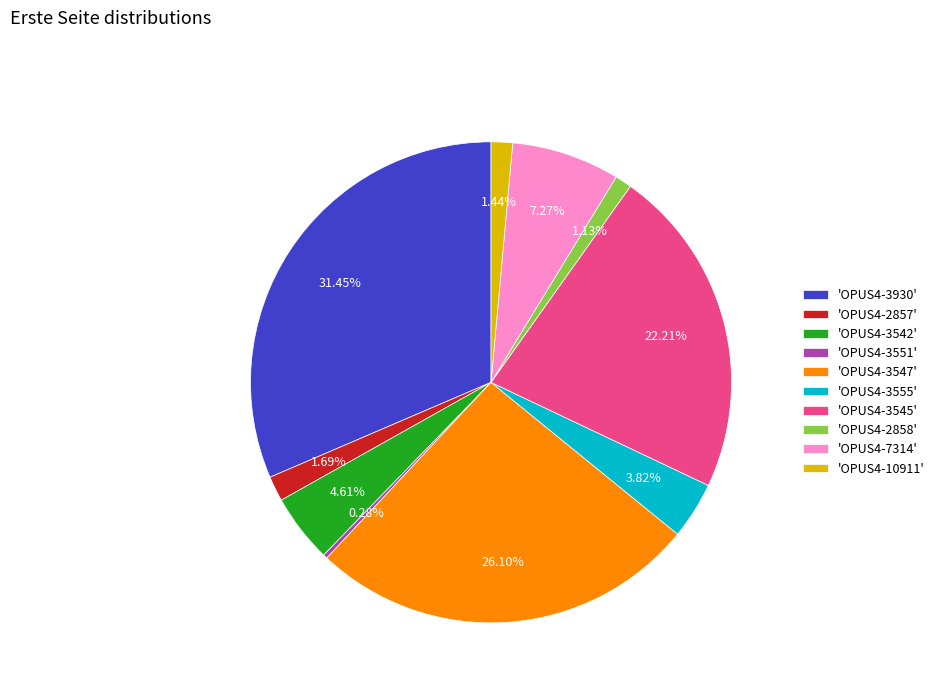

Is the sum of 'OPUS4-7314' and 'OPUS4-3551' greater than half?

No